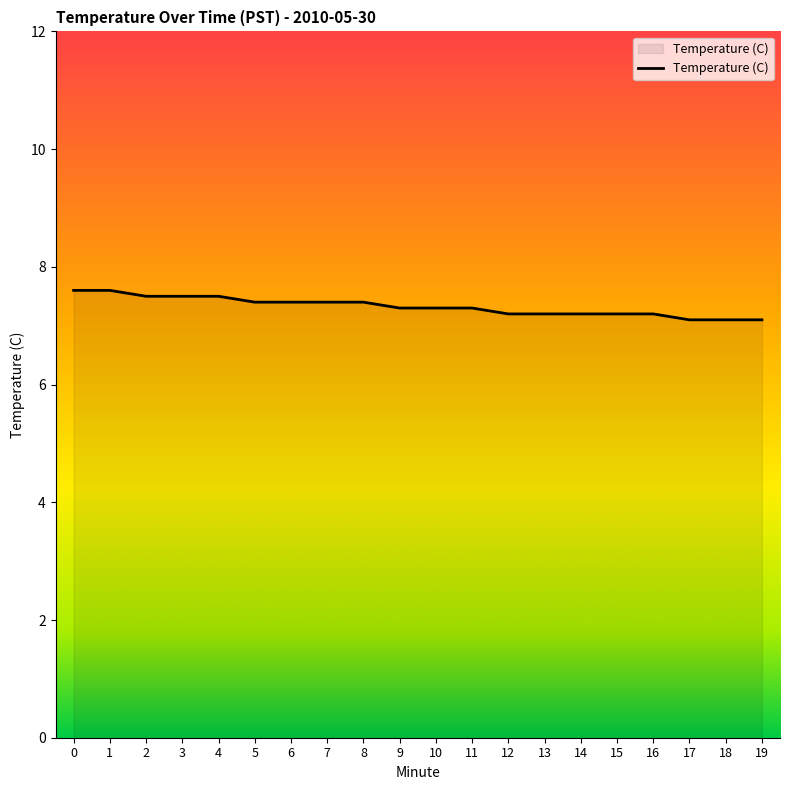

Is it true that the value at 7 is 4.2?

False